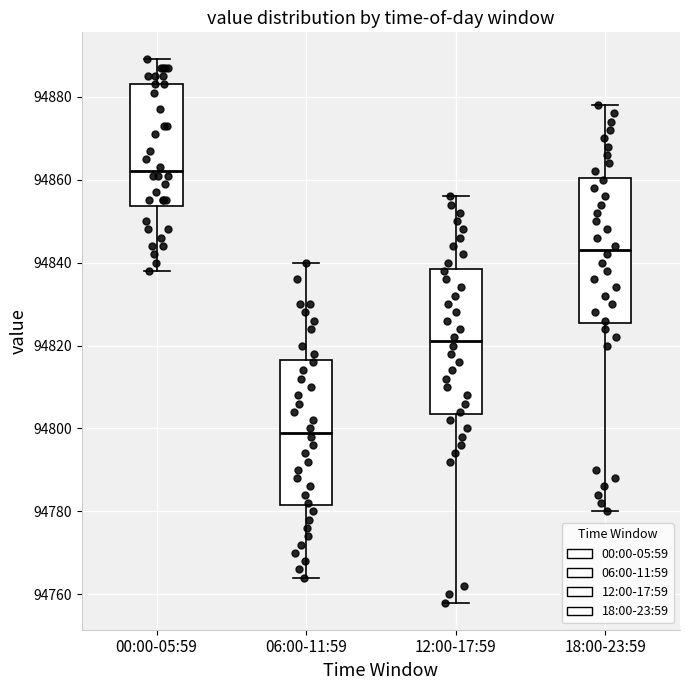

Which box's median line is the highest?

00:00-05:59